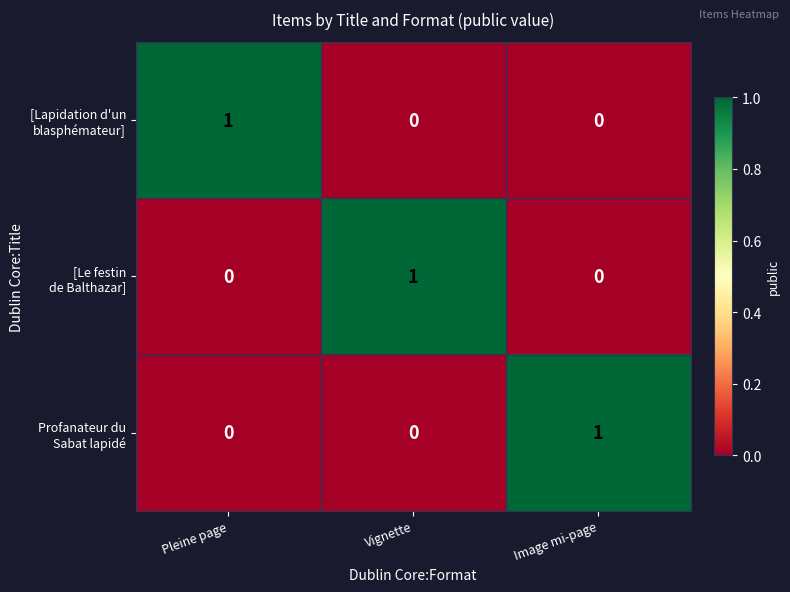

At how many categories does at least one series exceed 0?

3